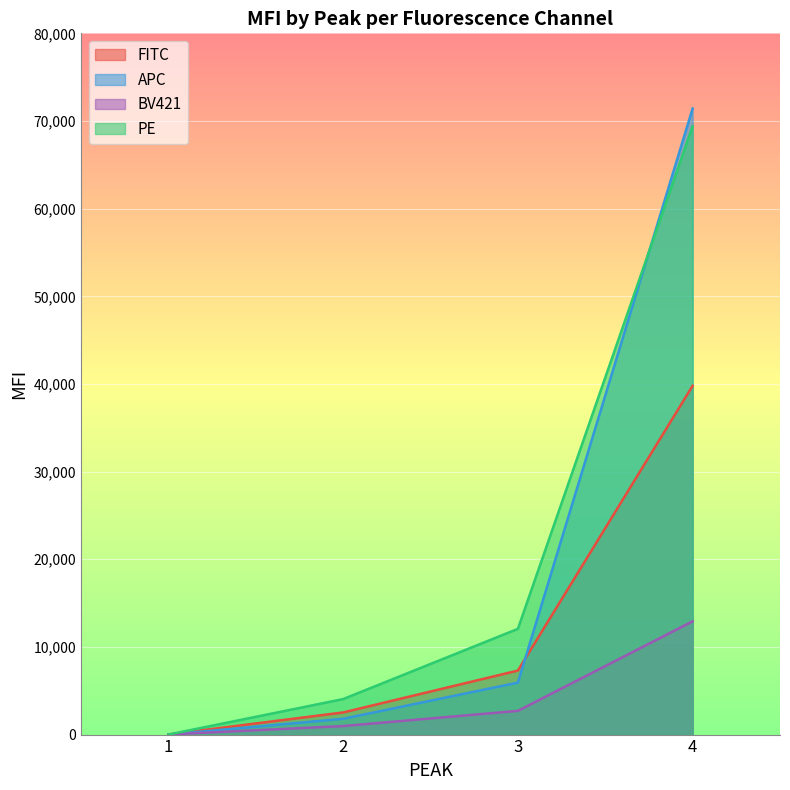

Does the chart display data point markers on the line(s)?

No